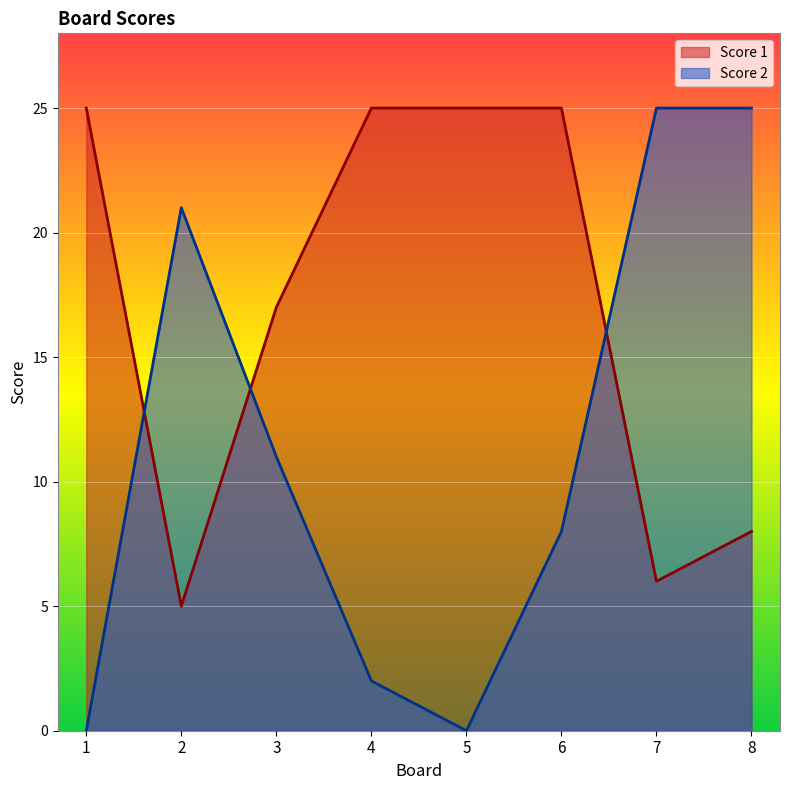

How many Score 1 values are between 8 and 25?

6